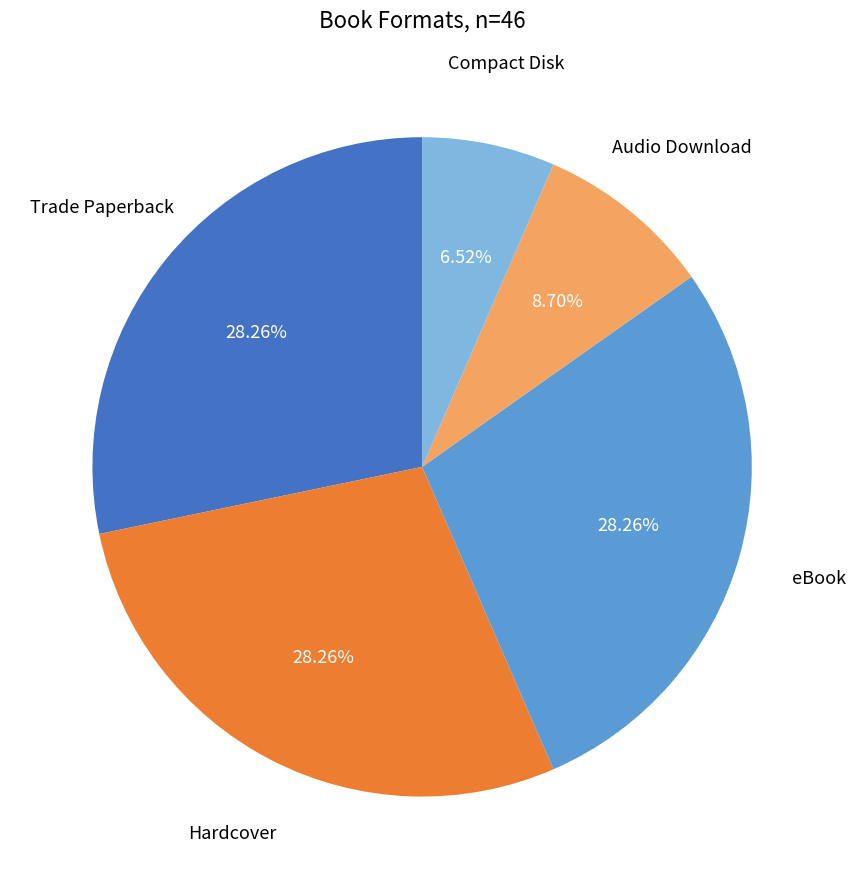

Is there any slice that represents more than half of the pie?

No